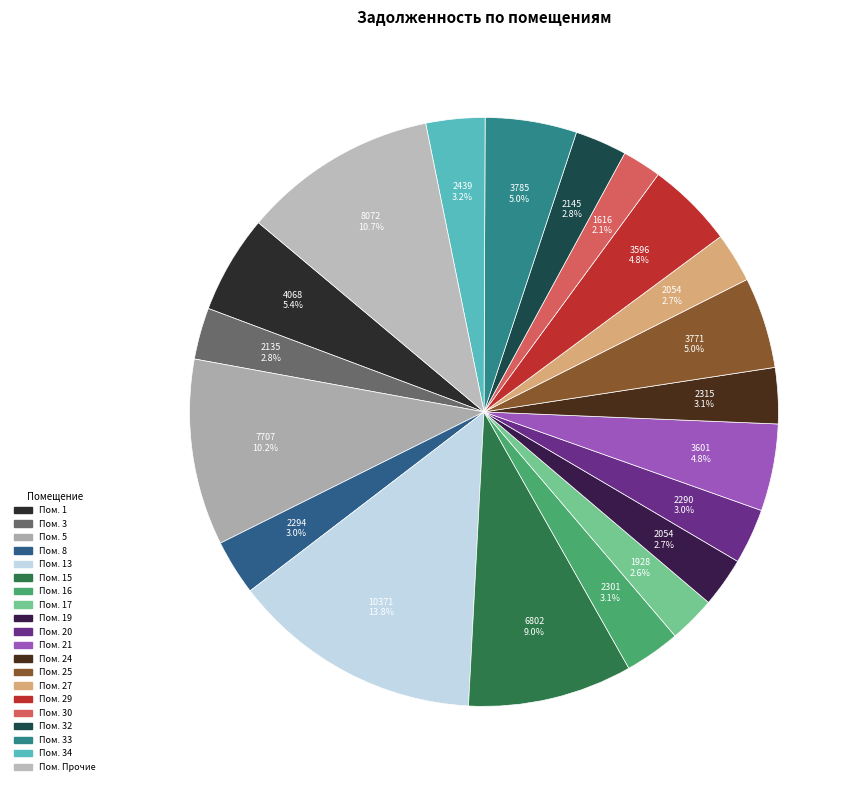

What is the largest slice in the pie chart?

13